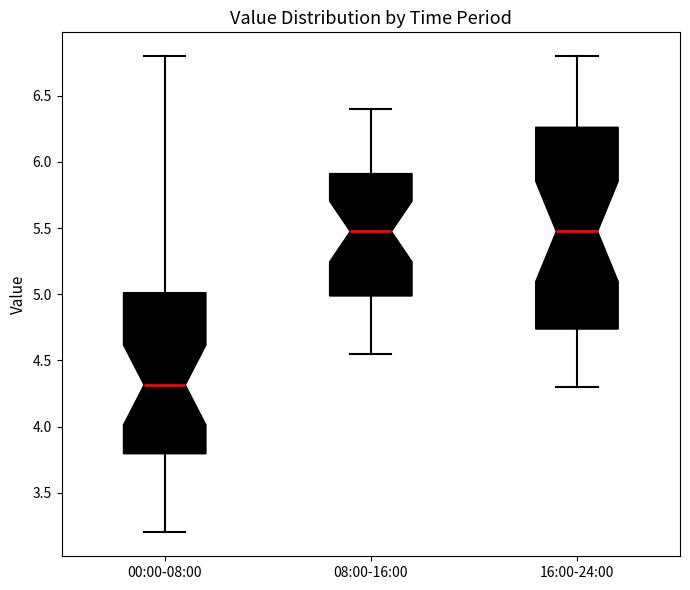

Where does the median line of the box for 16:00-24:00 sit on the y-axis? The values are not printed on the chart, so give them approximately, as read against the axis.

5.50